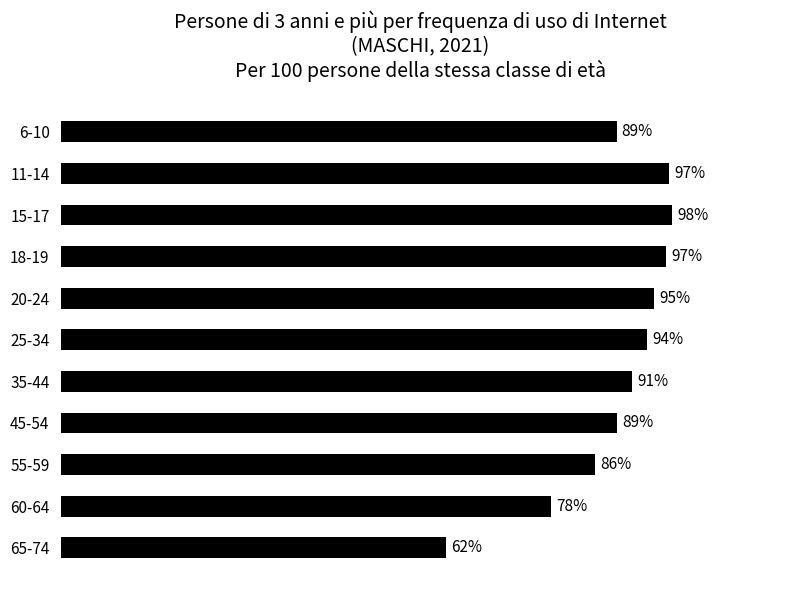

Does the chart contain any negative values?

No